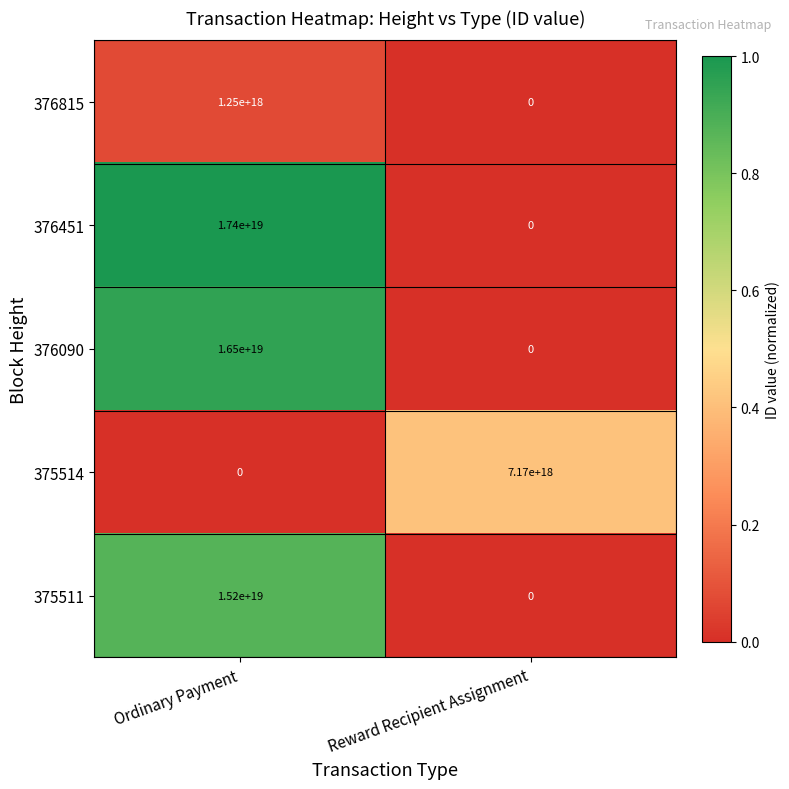

Is the value of 375514 at Reward Recipient Assignment greater than the value of 376451 at Reward Recipient Assignment?

Yes